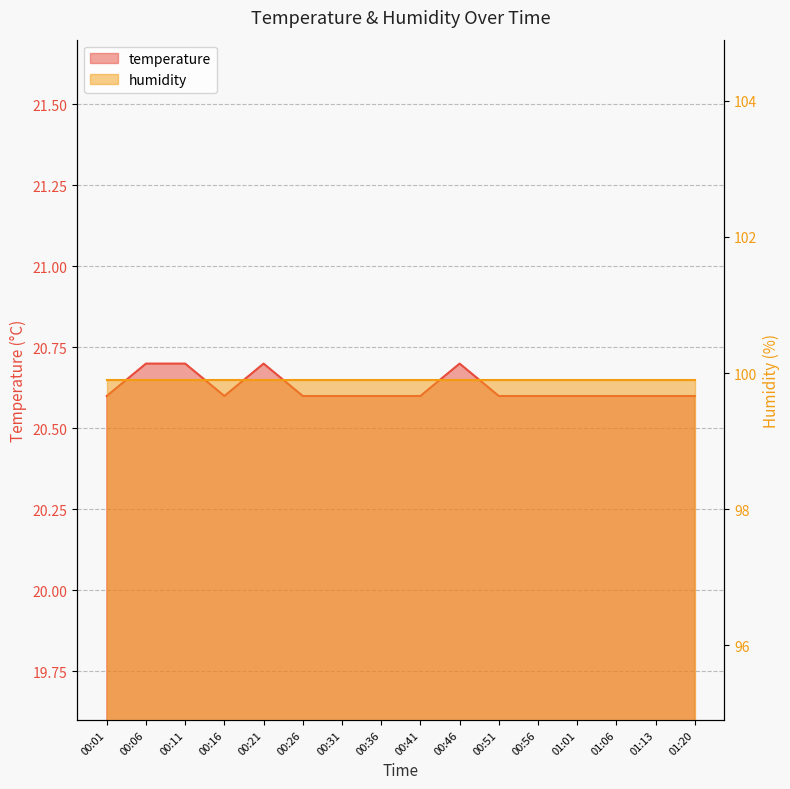

How many interior local valleys (lower than both neighbors) does the data have?

1